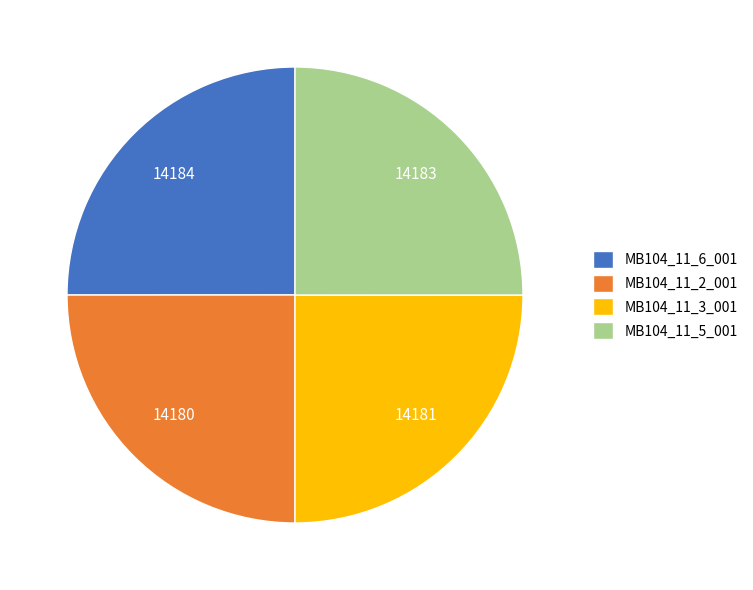

Is MB104_11_3_001 the majority of the pie?

No